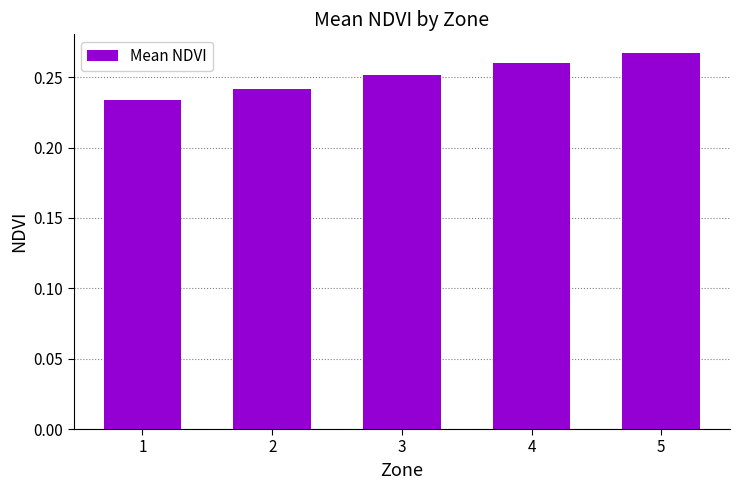

Is it true that the value at 5 is 0.4?

False